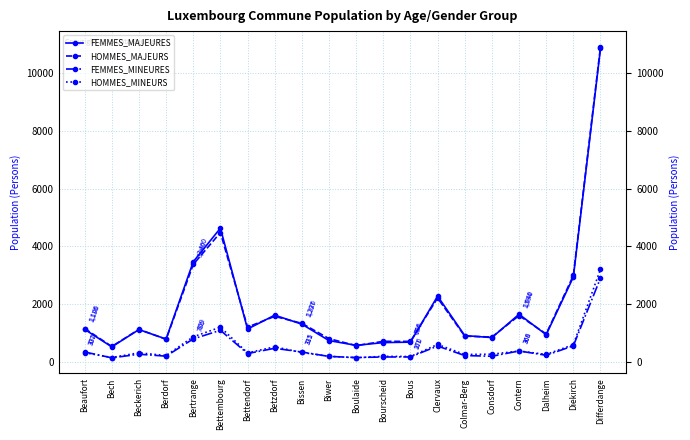

At which category is the sum across all series the highest?

Differdange